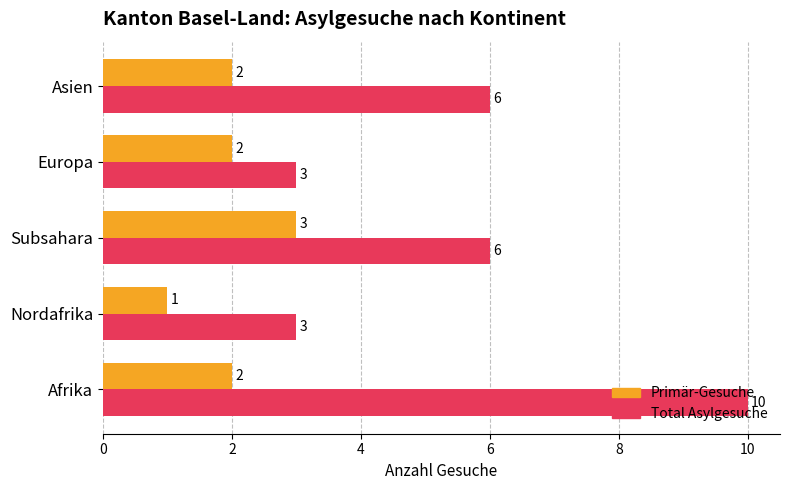

What are all the series names shown in the legend?

Primär-Gesuche, Total Asylgesuche